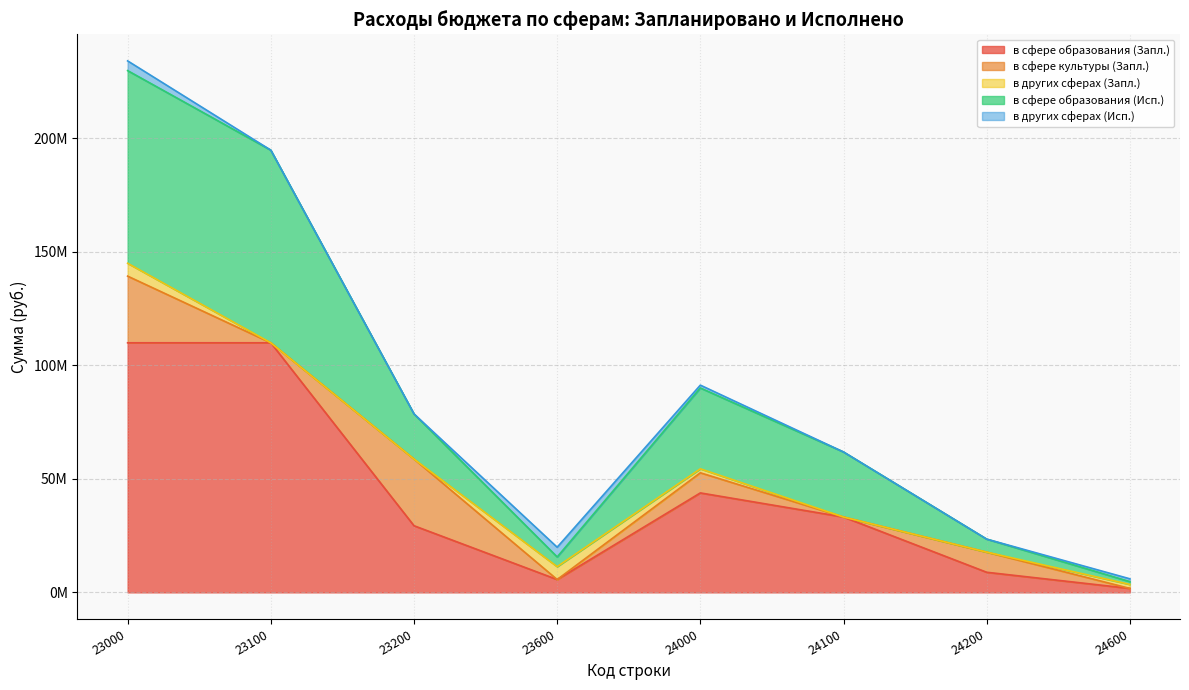

Does the chart have visible grid lines?

Yes